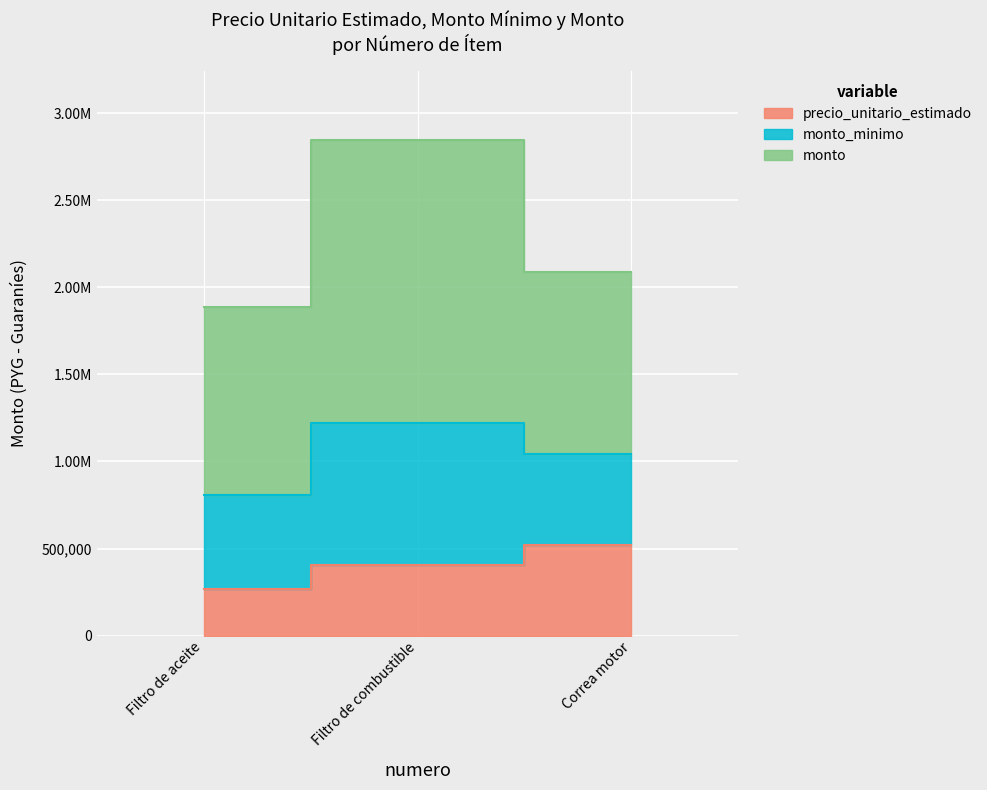

Is it true that monto_minimo equals 937793 at 1?

False